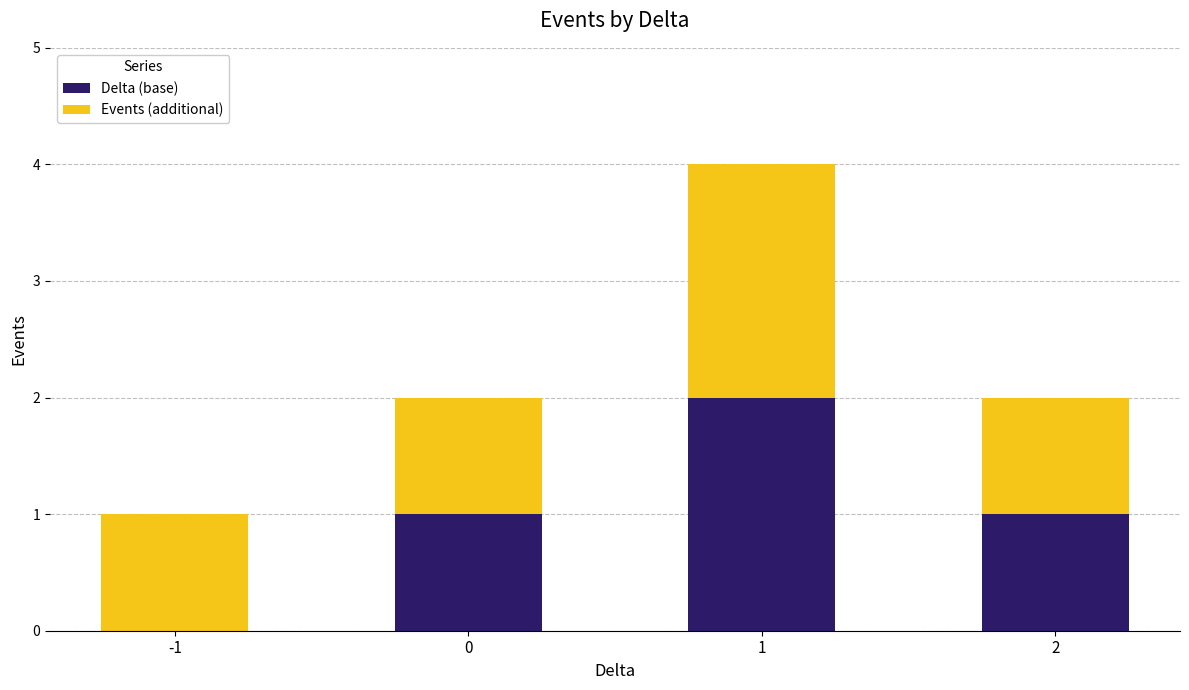

Is it true that Delta (base) equals 1 at 2?

True